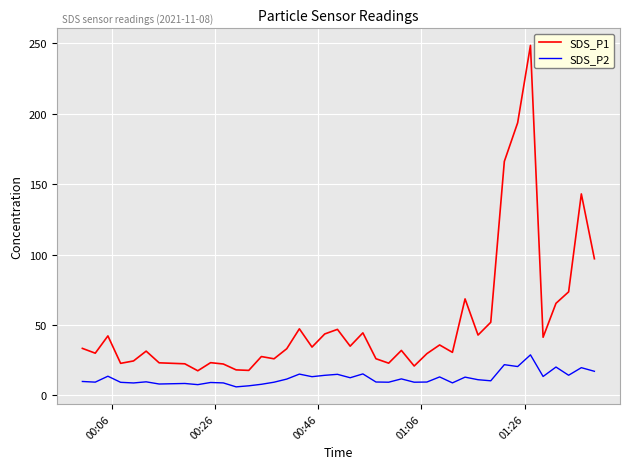

Which series has the widest spread of values?

SDS_P1